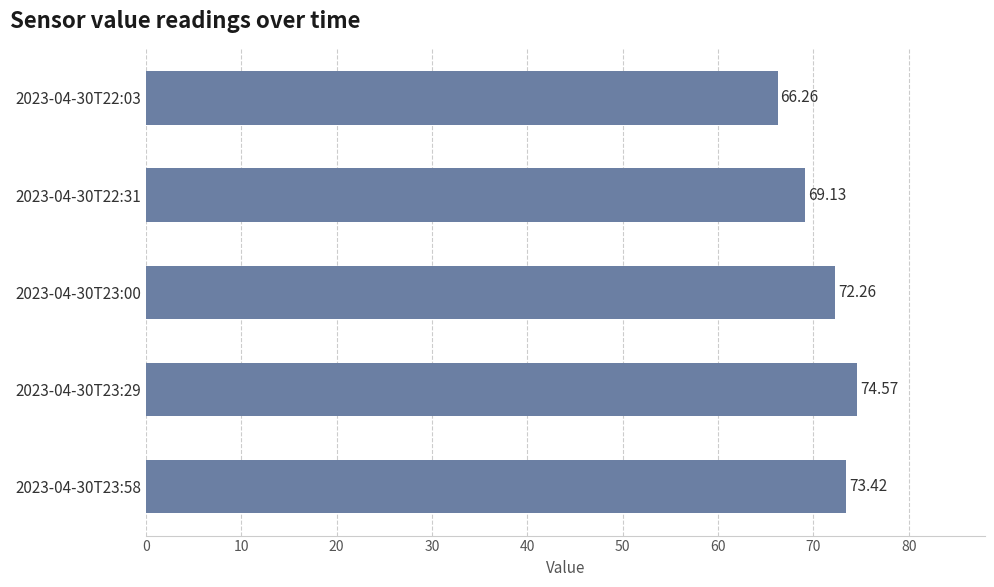

What is the difference between the maximum and minimum values?

8.3